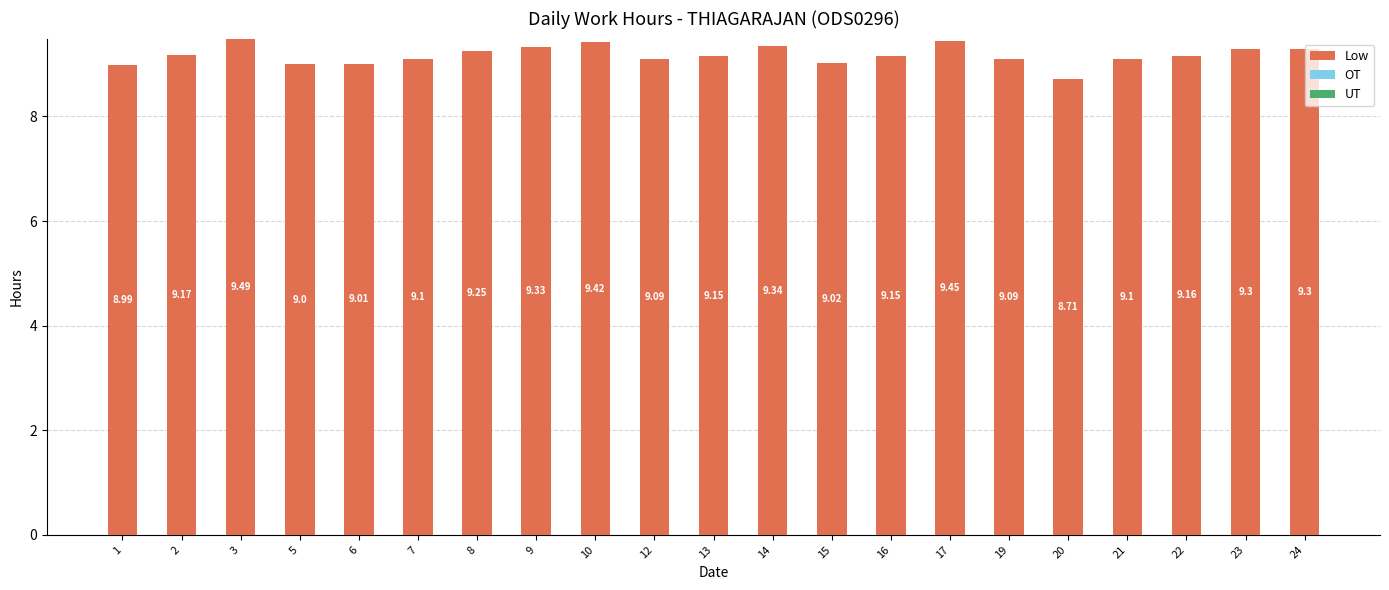

What is the sum of the values at 20 and 24?

18.0